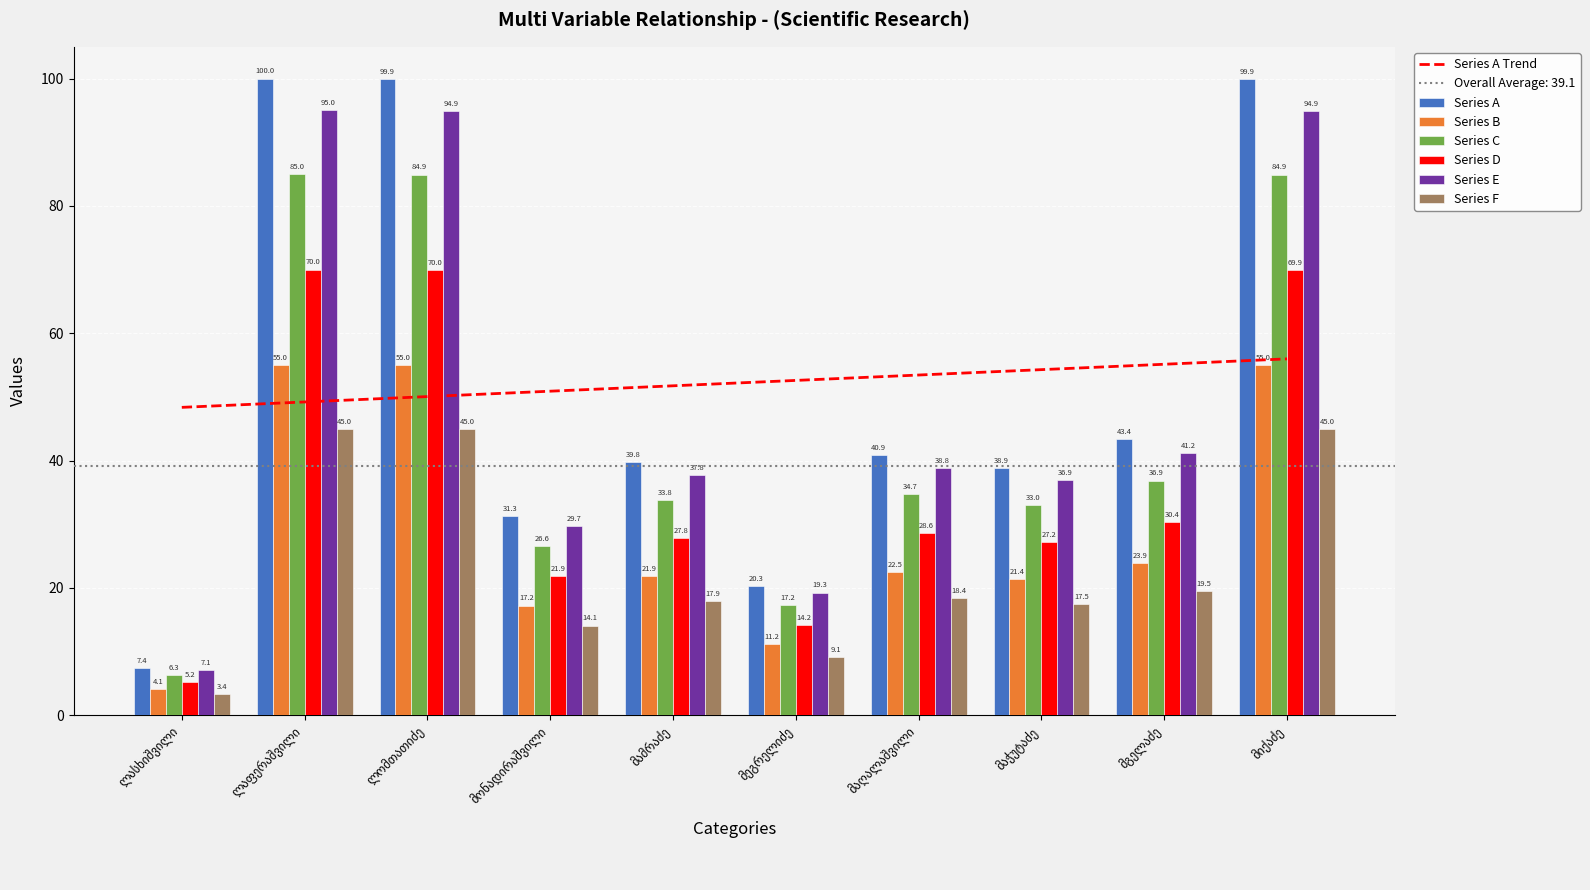

Does the chart contain any negative values?

No